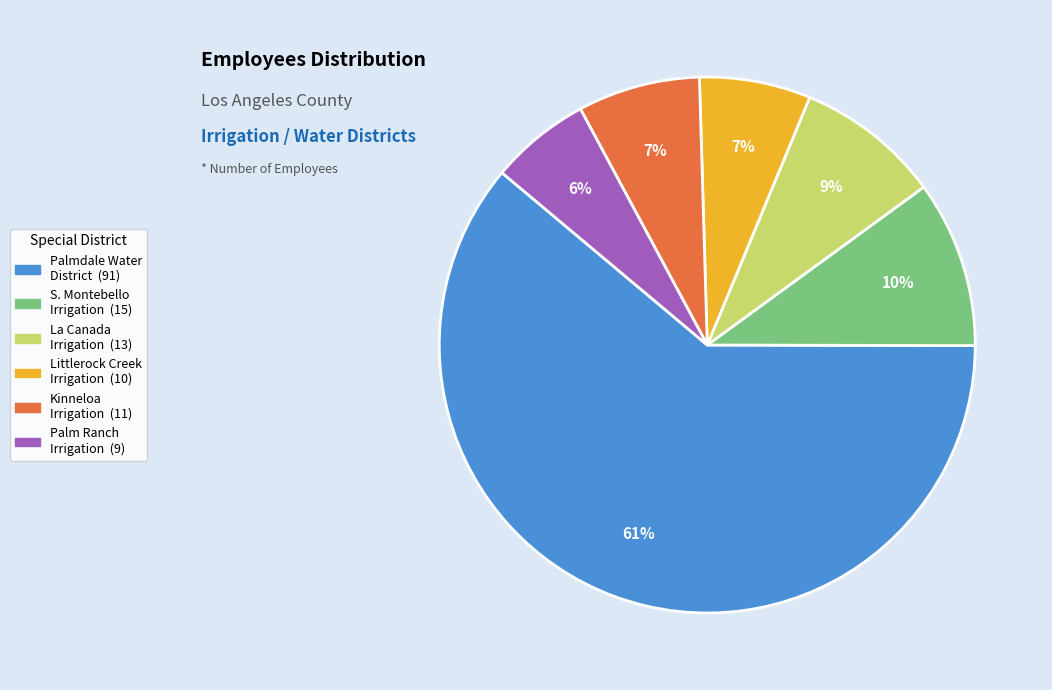

How many segments does this pie chart have?

6